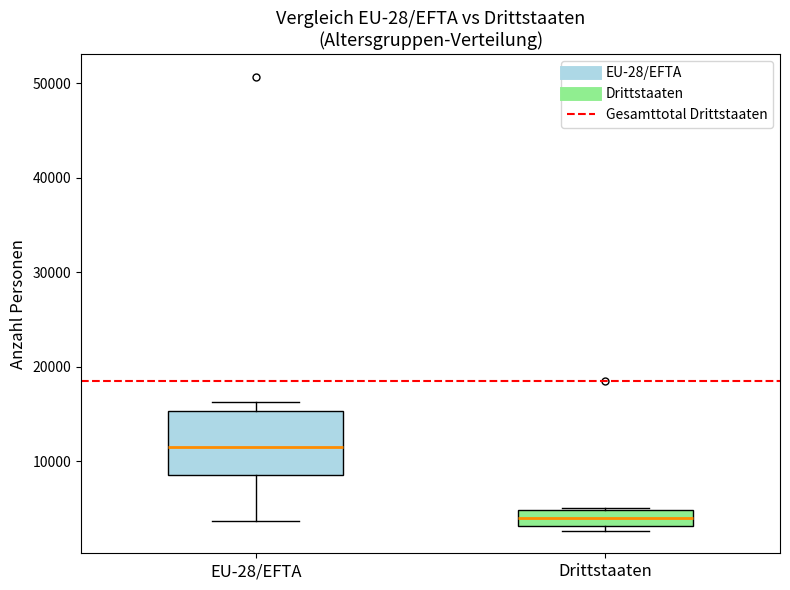

Where is the lower edge of the box for Drittstaaten on the y-axis? The values are not printed on the chart, so give them approximately, as read against the axis.

3000